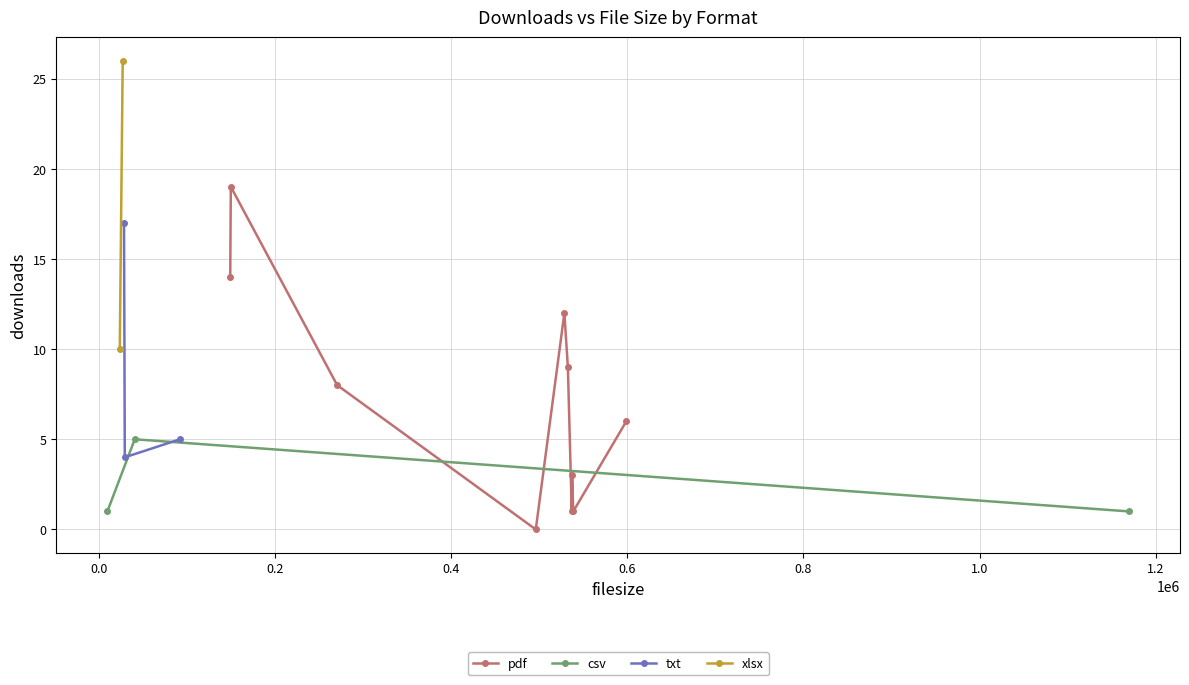

What is the highest value of the pdf series?

19